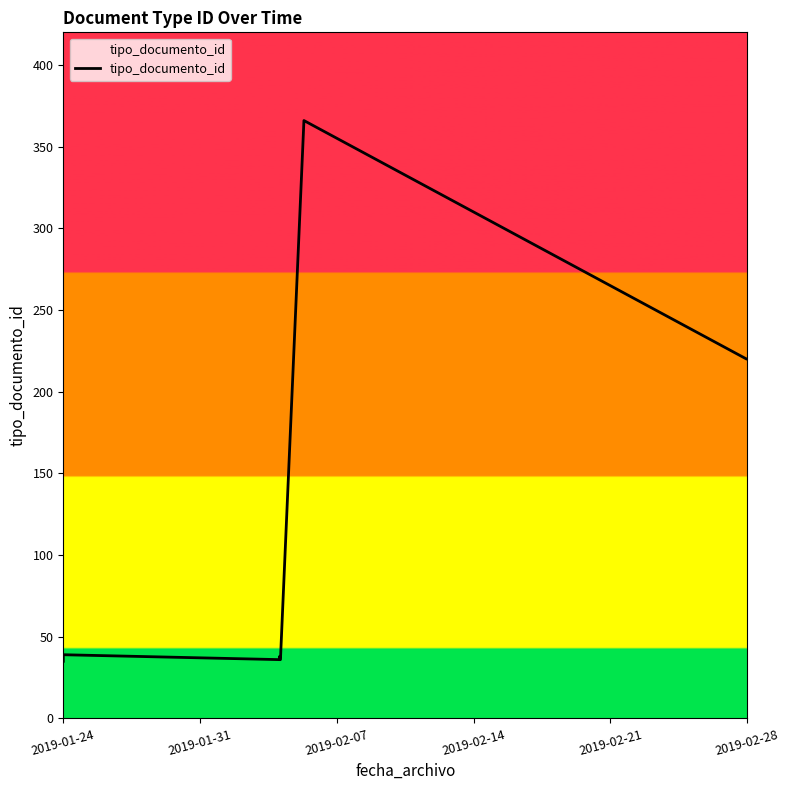

How many data points are above 38?

4